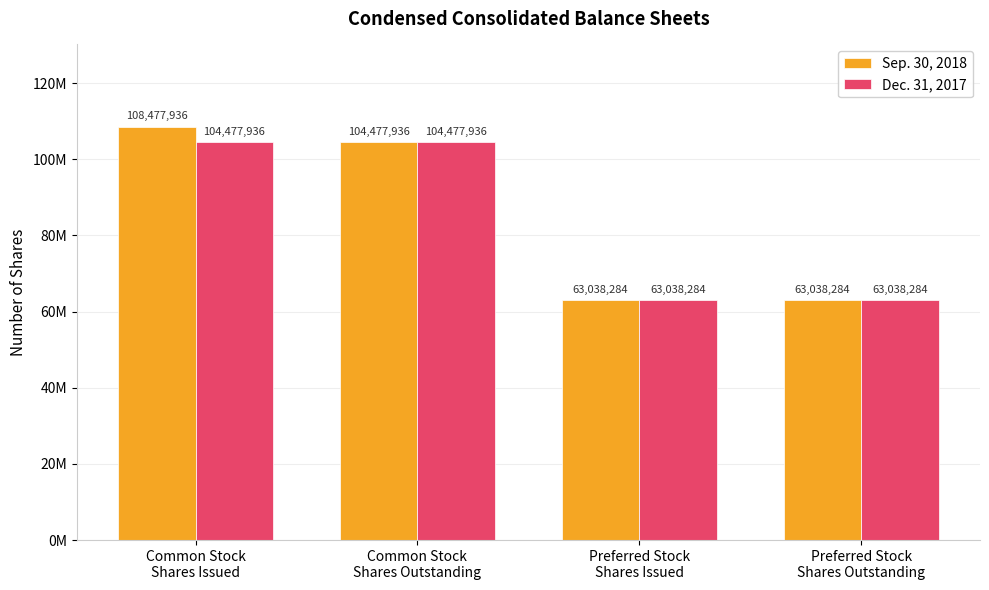

The Dec. 31, 2017 series shows 17166613 at Preferred Stock
Shares Outstanding. True or false?

False